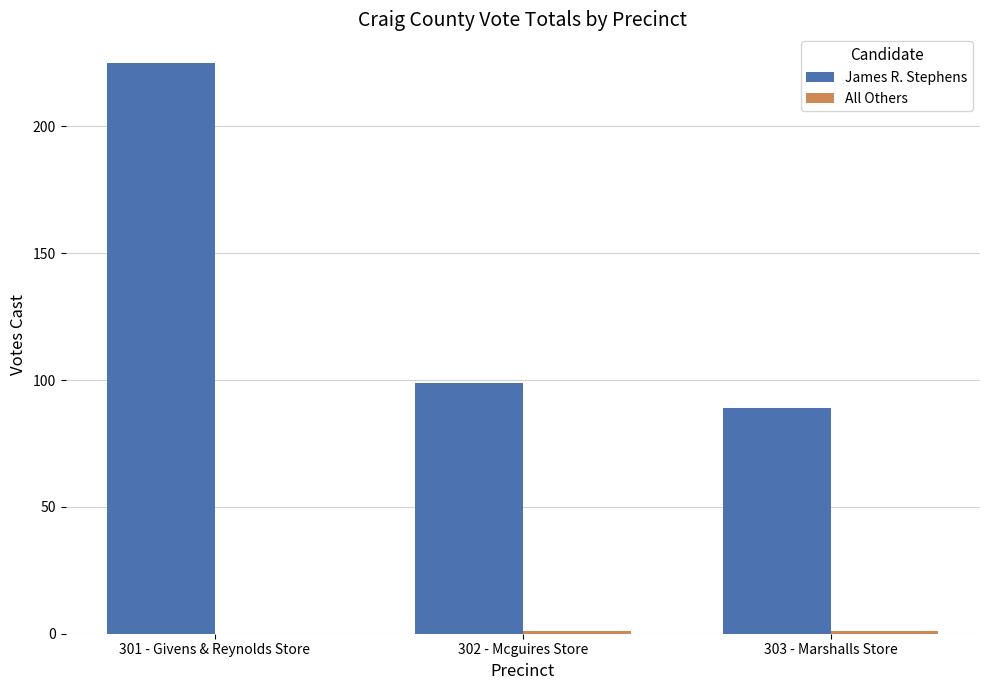

At which category is the sum across all series the highest?

301 - Givens & Reynolds Store